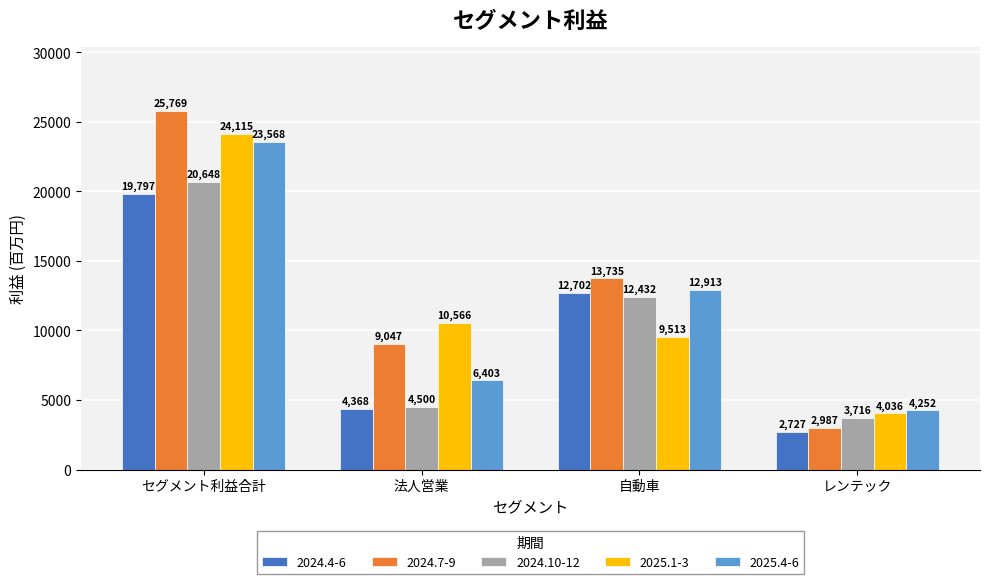

Rank the categories by 2025.1-3 value from lowest to highest.

レンテック, 自動車, 法人営業, セグメント利益合計